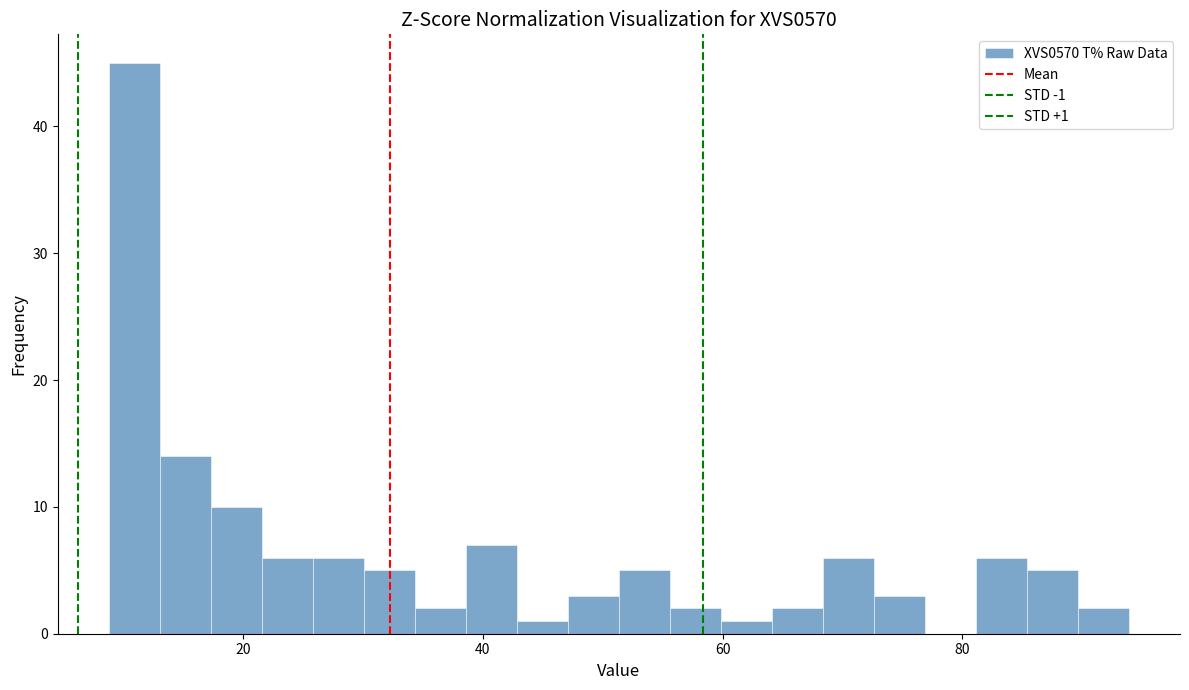

Read against the x-axis, roughly where is the centre of the tallest bar?

10